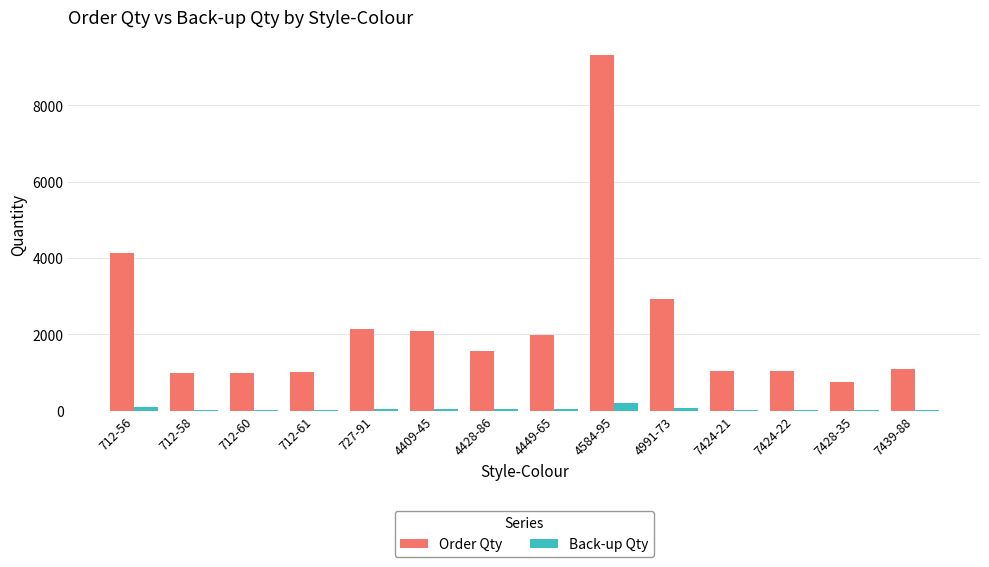

At which category is the sum across all series the highest?

4584-95